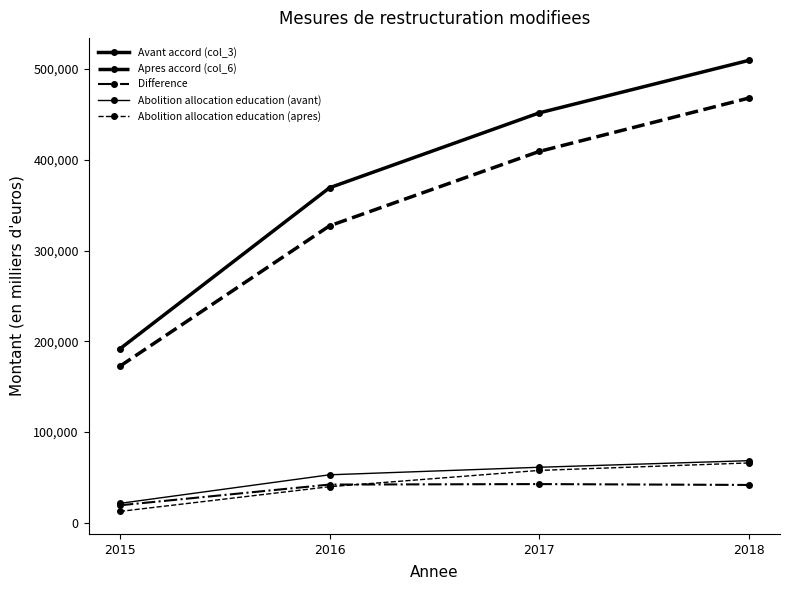

Does the chart have visible grid lines?

No